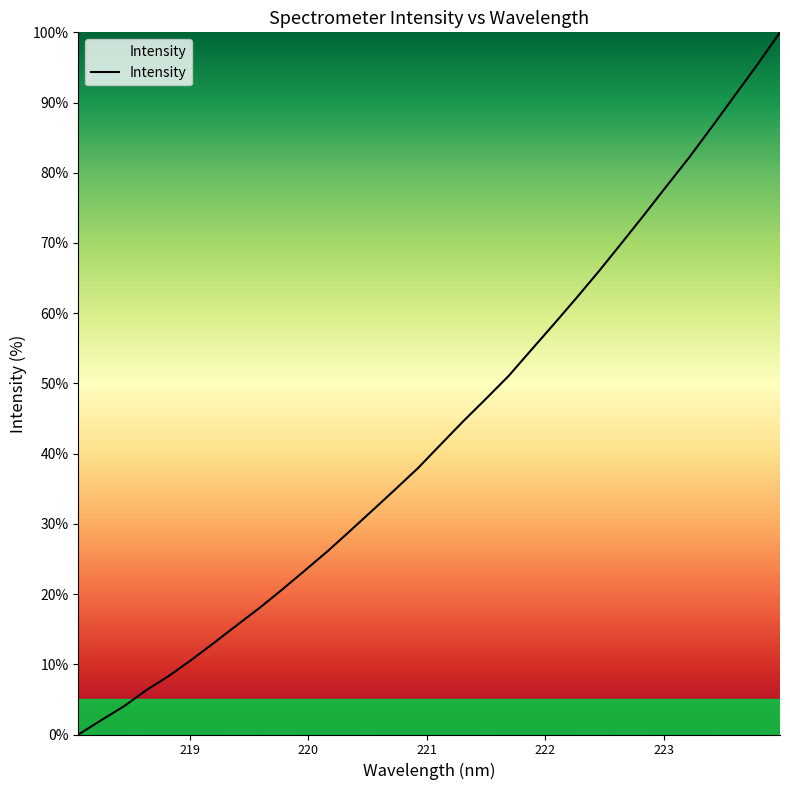

What is the difference between the maximum and minimum values?

100.0